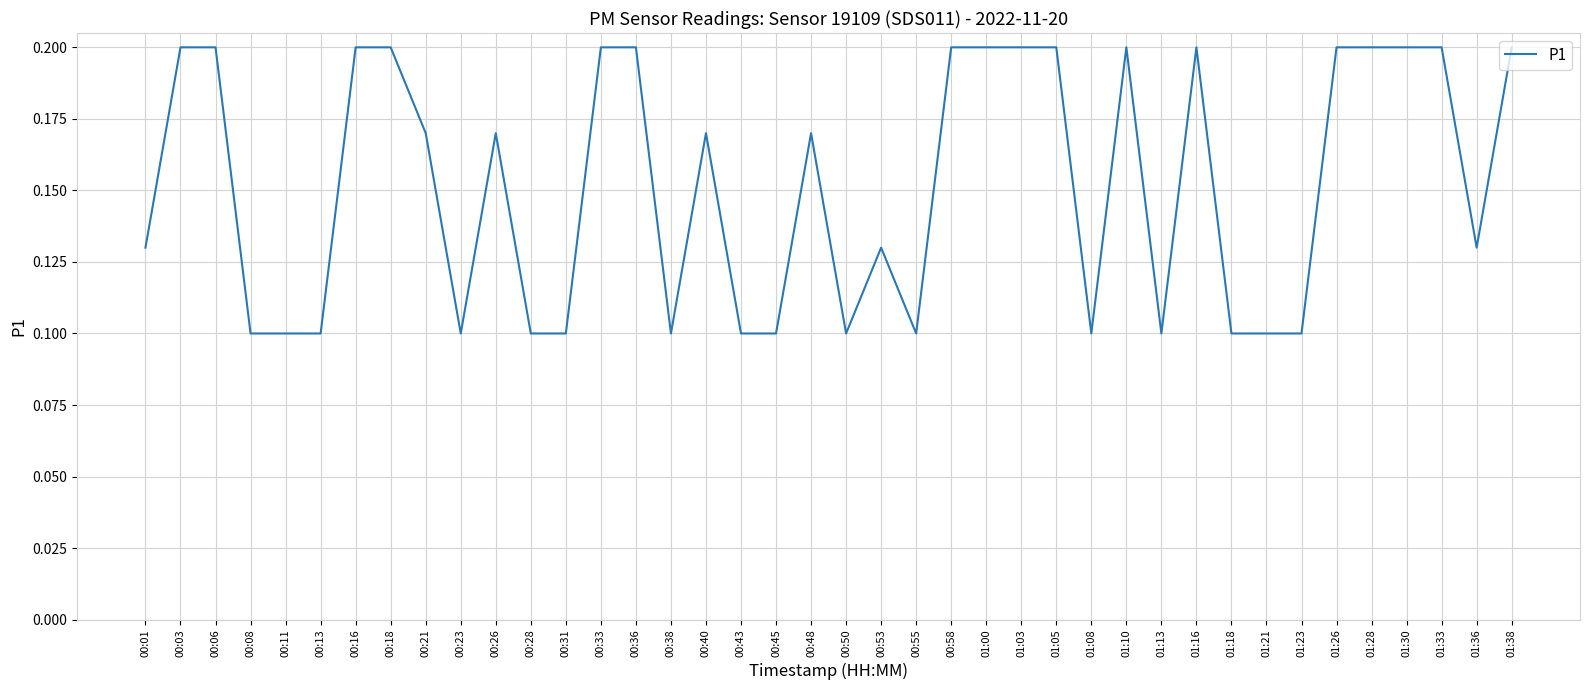

Is it true that the value at 00:08 is 0.1?

True